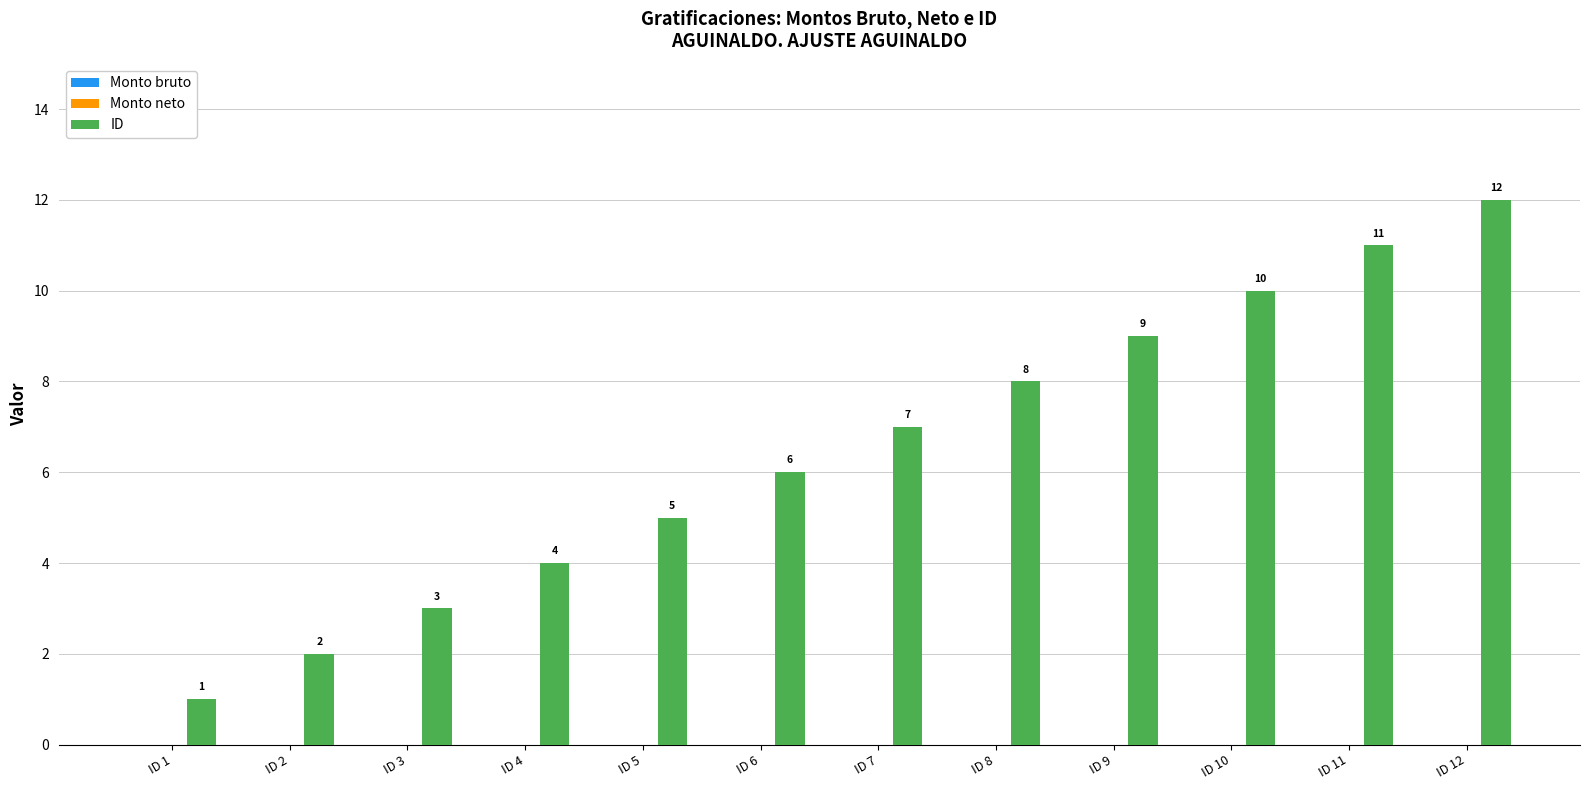

What is the difference between the maximum and minimum values?

11